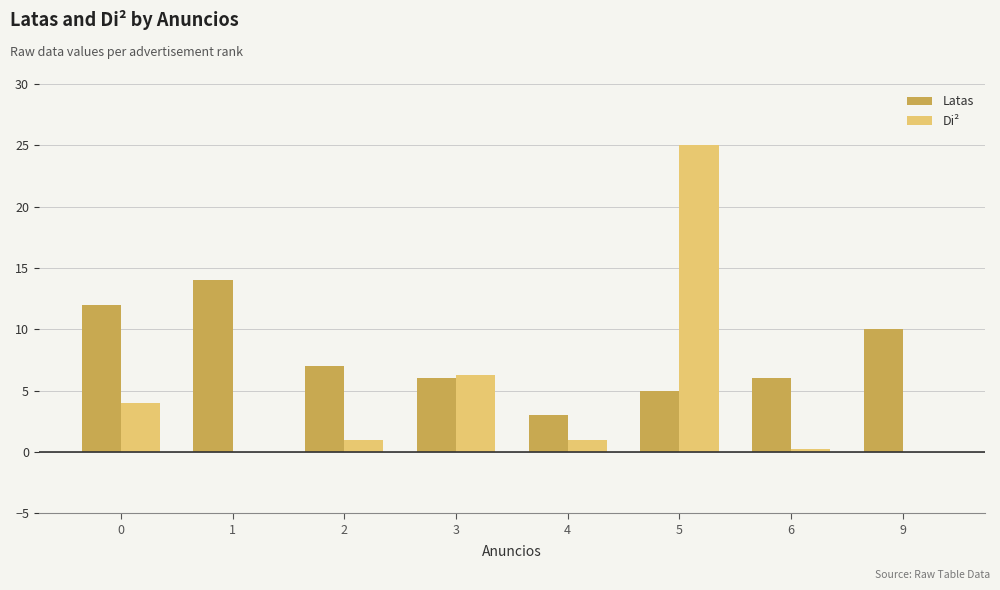

Which category has the highest value in the Latas series?

1